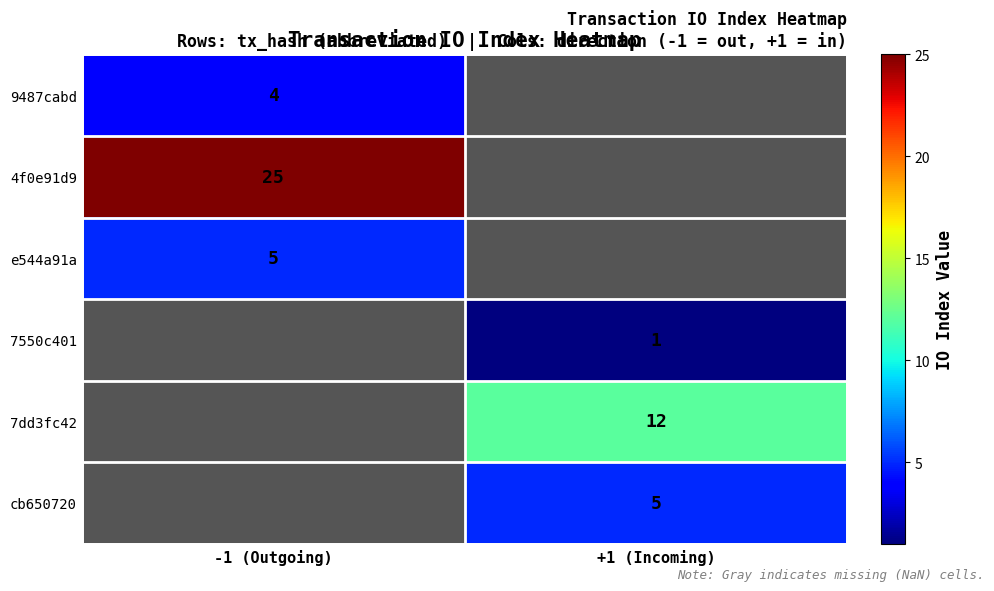

True or false: 9487cabd has a value of 6 at -1 (Outgoing).

False